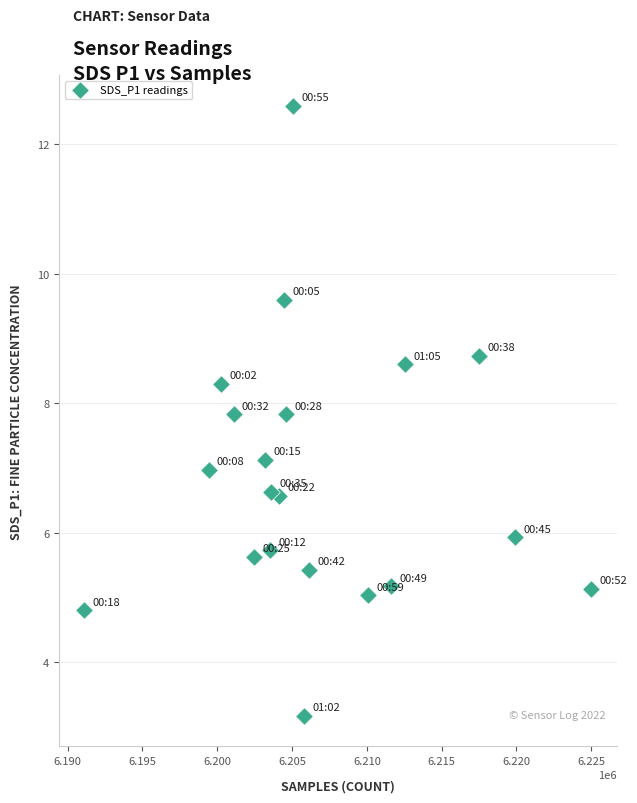

What is the range of X values (max minus min)?

33893.0